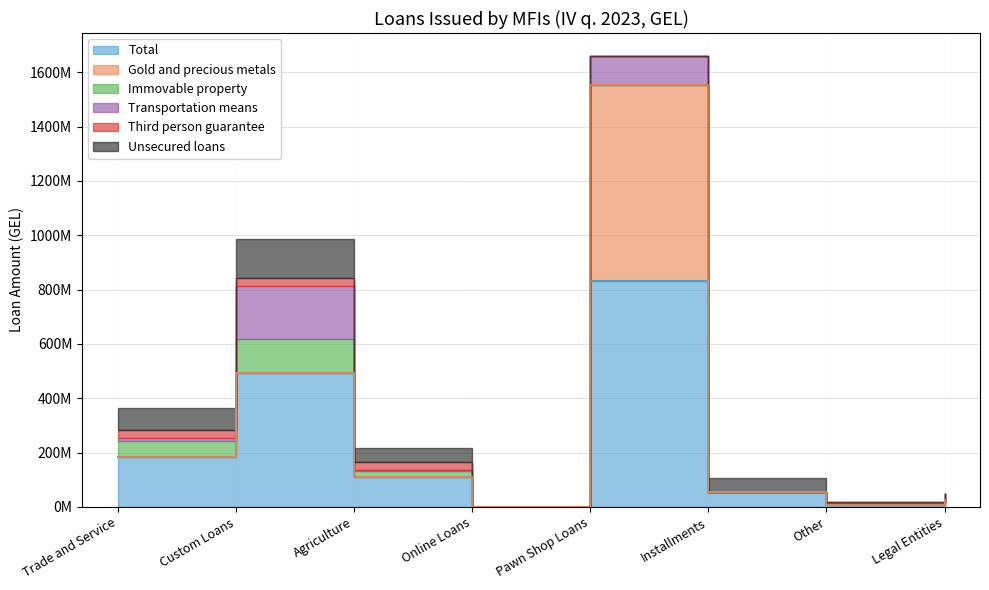

Where is the first local maximum for Immovable property?

Custom Loans